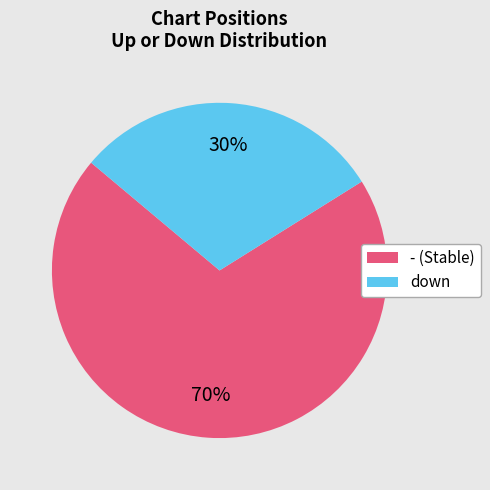

Which slice represents more than half of the pie?

-